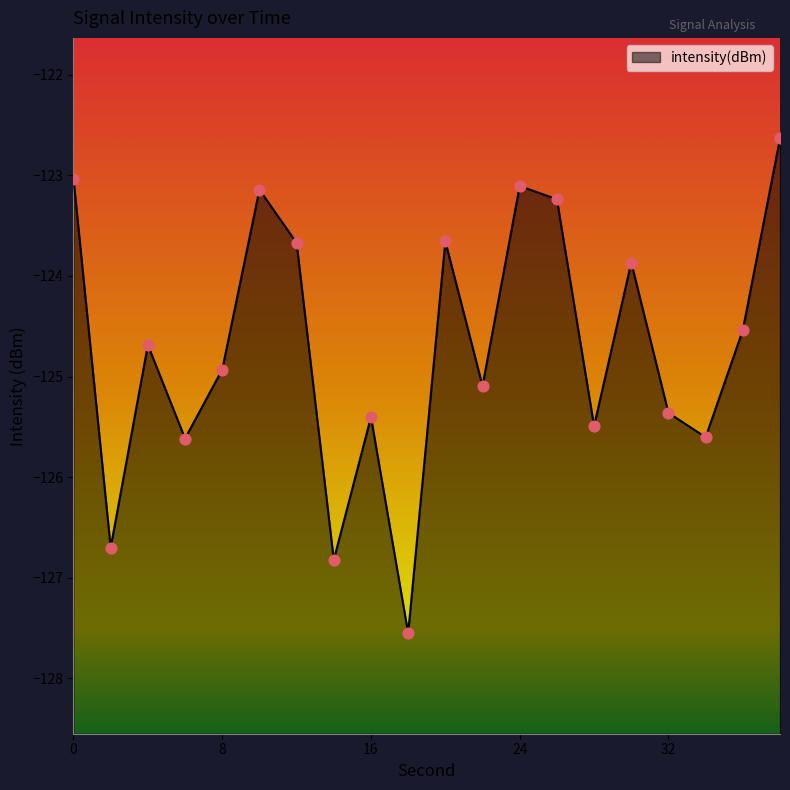

What is the change in value from 2 to 8?

+1.8